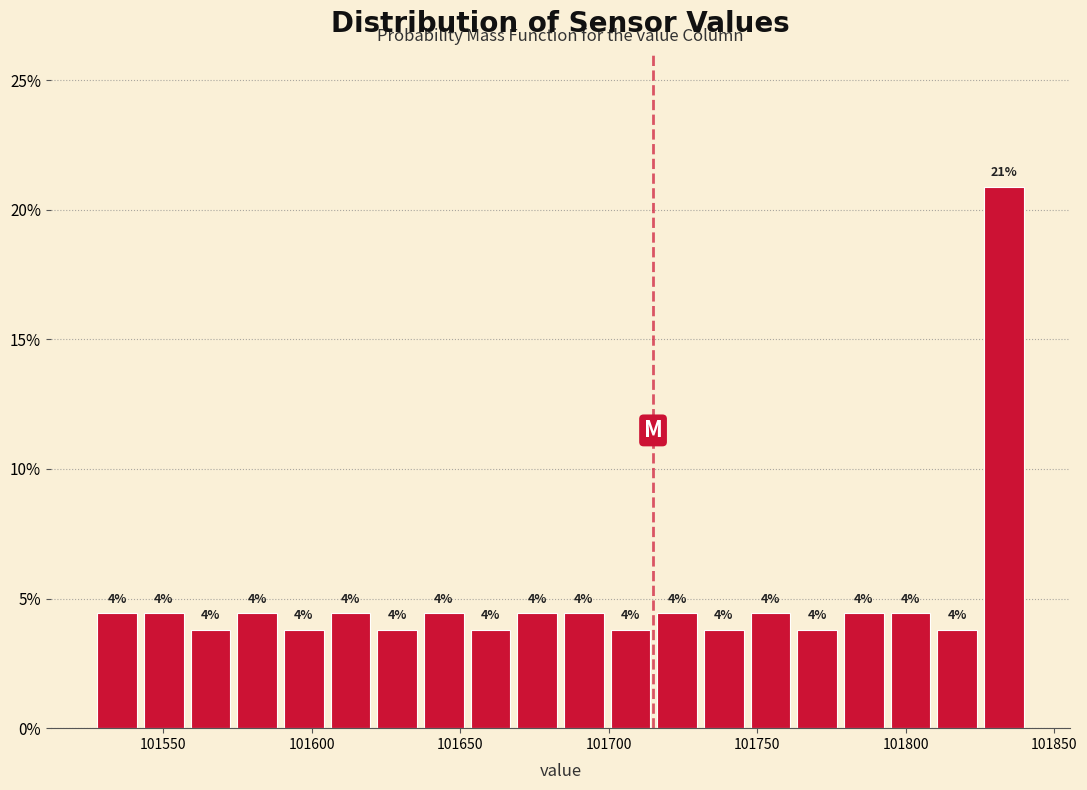

Around what value on the x-axis is the tallest bar? Give the approximate position of its centre, as read against the axis.

101835